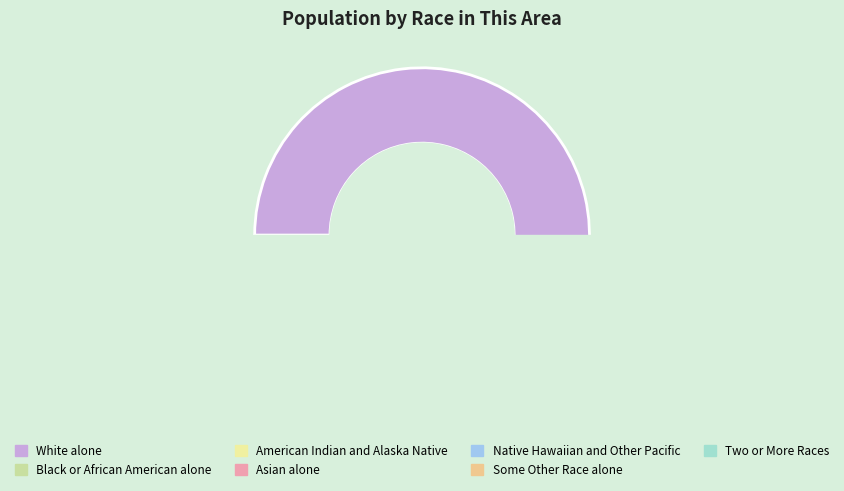

Is there any slice that represents more than half of the pie?

Yes